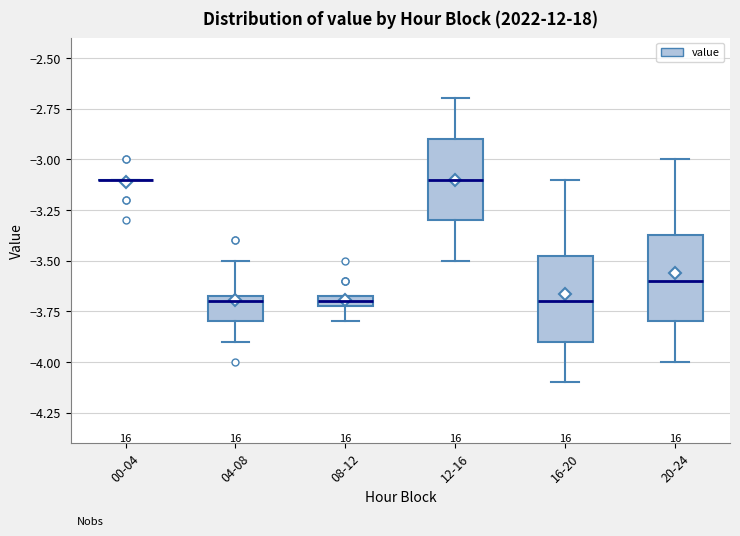

Where does the median line of the box for 12-16 sit on the y-axis? The values are not printed on the chart, so give them approximately, as read against the axis.

-3.10